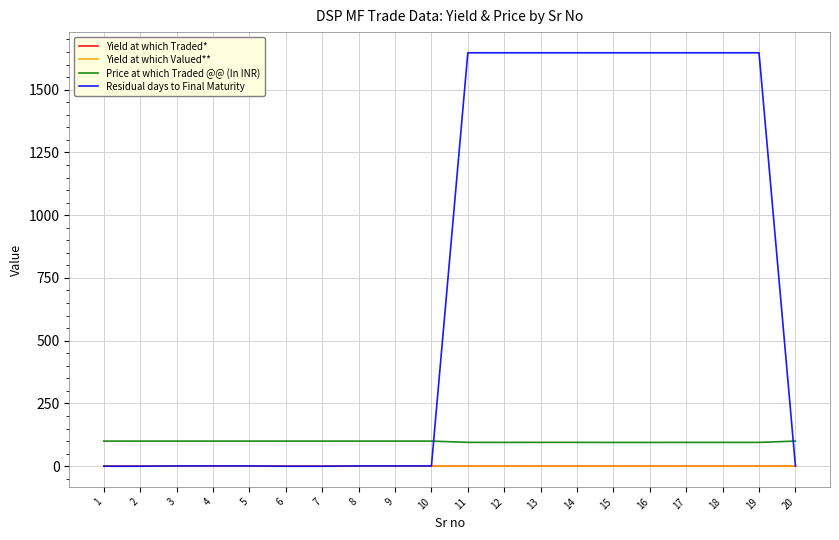

What is the maximum value shown in the chart?

1647.0